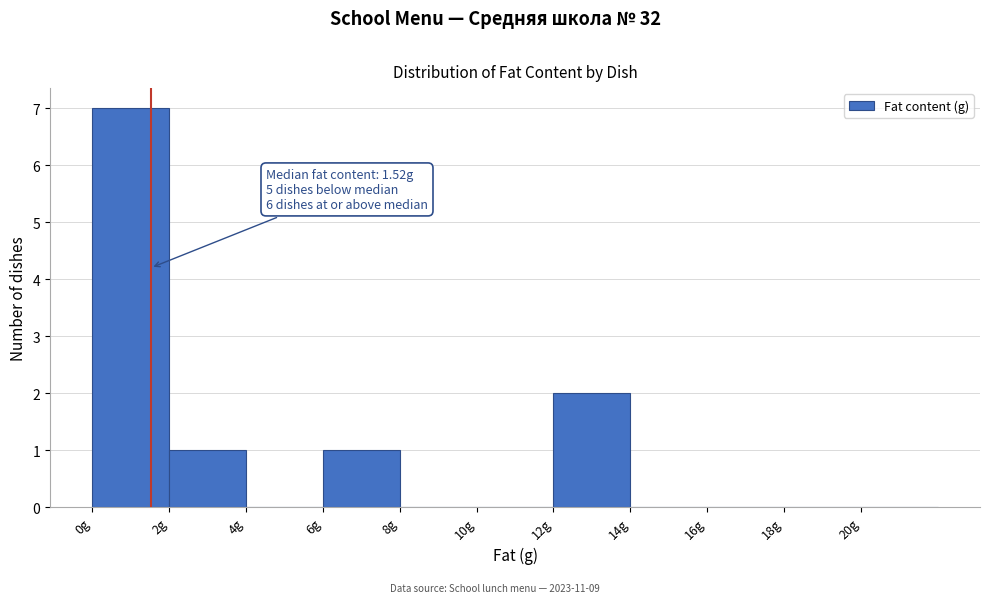

Over which range of the x-axis is the bar tallest?

0 to 2